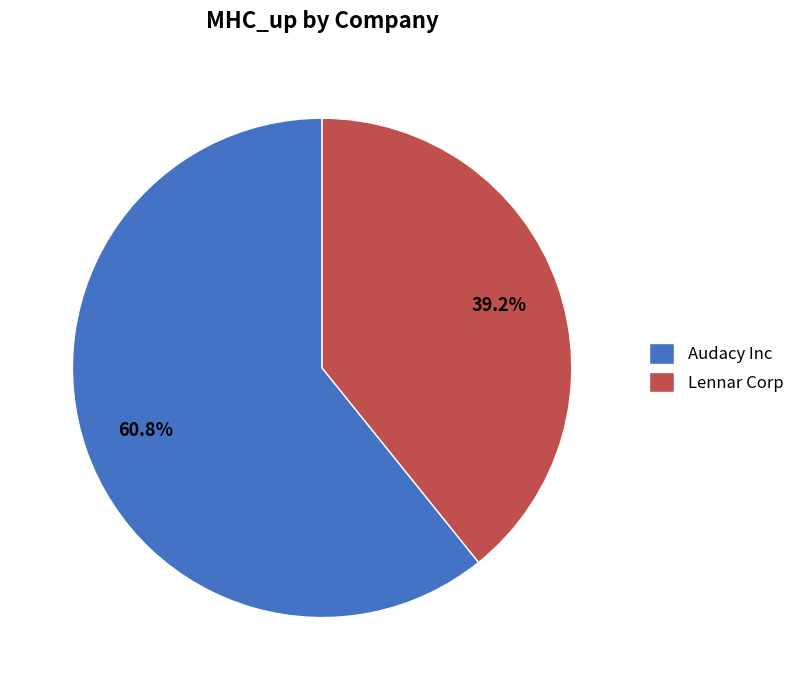

Which category has the smallest portion of the pie?

Lennar Corp